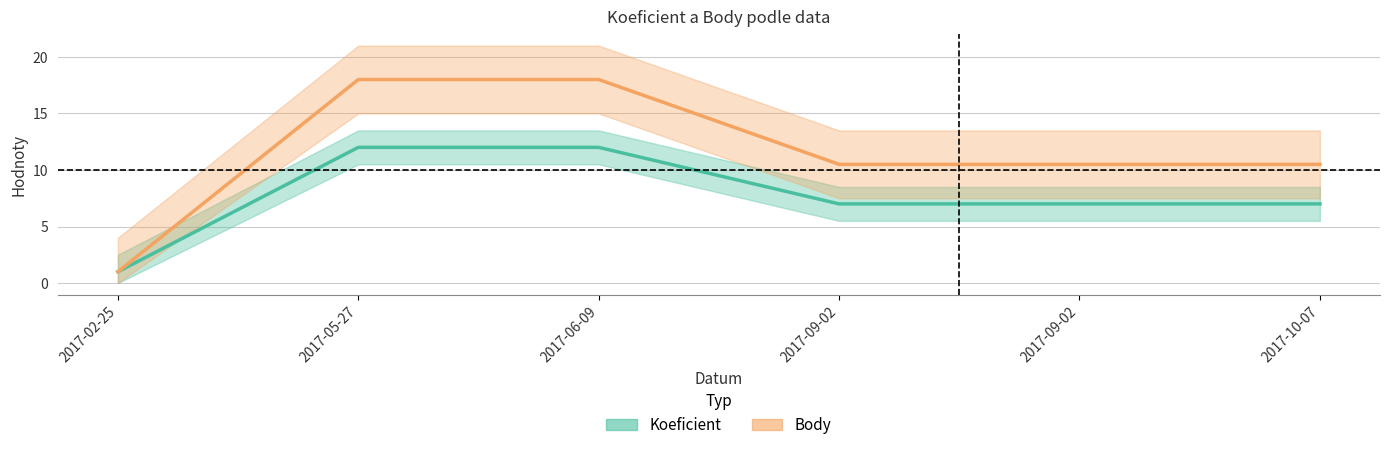

True or false: Koeficient has more than 2 interior local peaks.

False